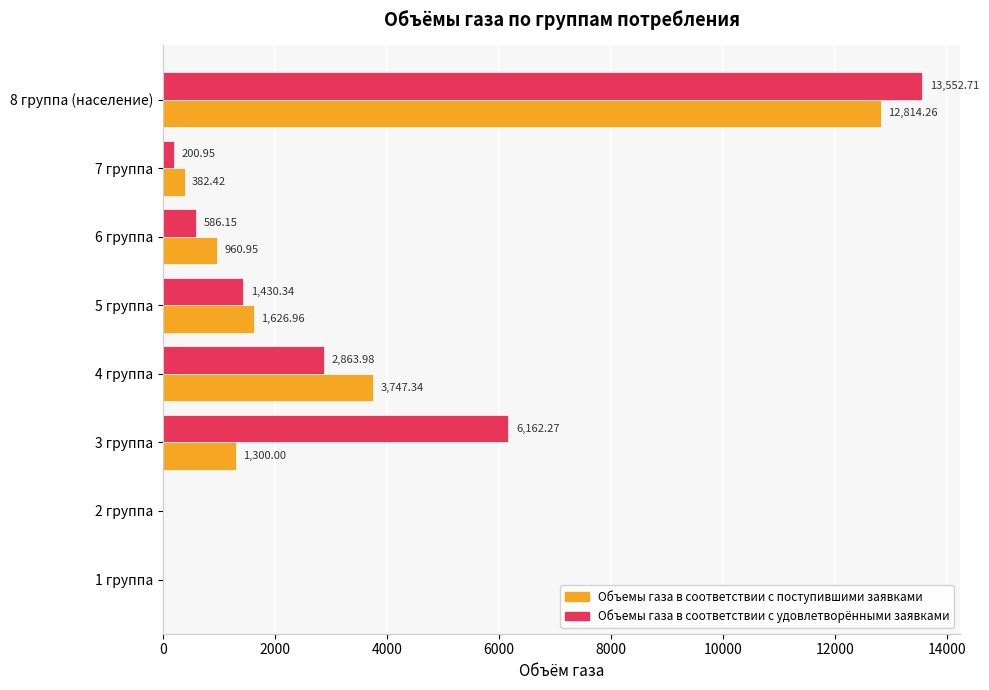

What is the sum of the Объемы газа в соответствии с поступившими заявками values at 7 группа and 8 группа (население)?

13196.7